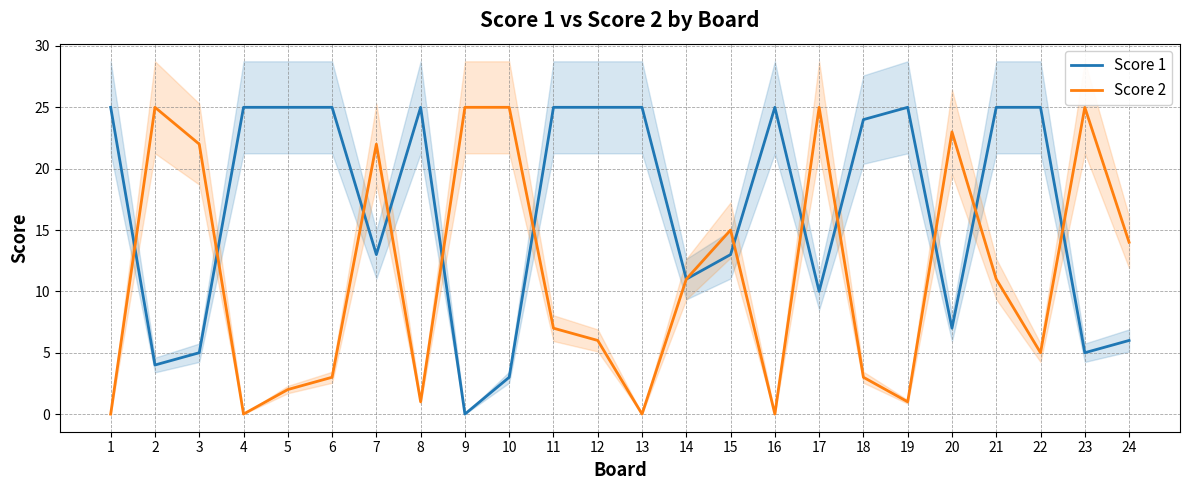

Count the number of data series in this chart.

2